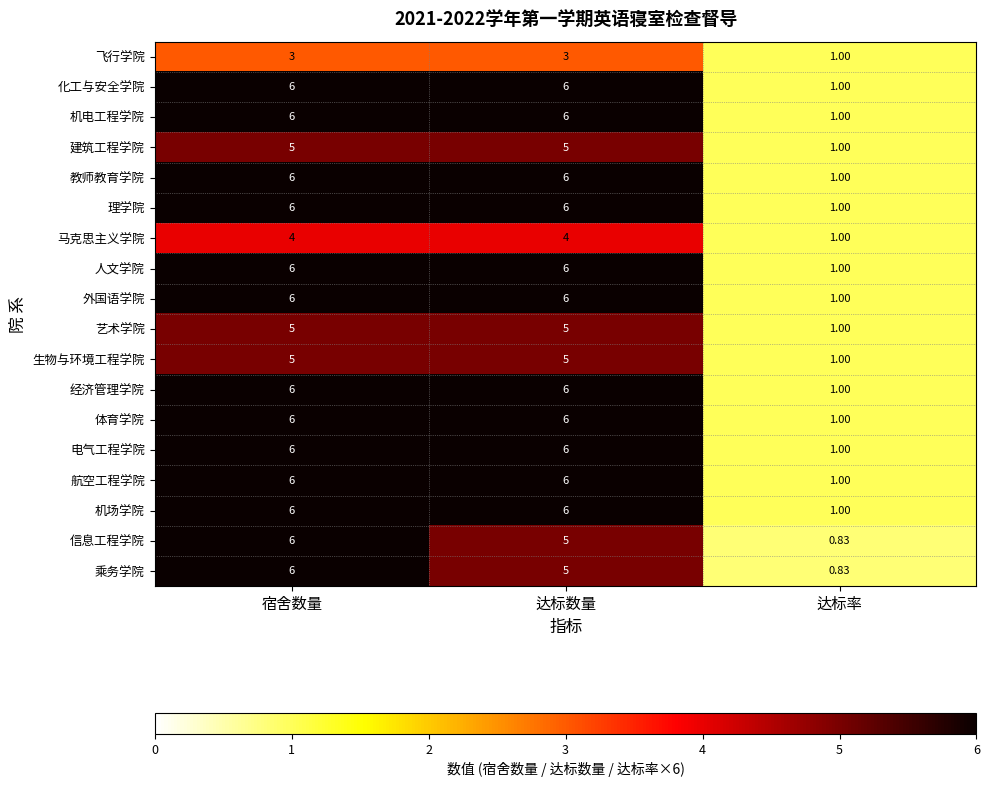

What is the maximum value shown in the chart?

6.0